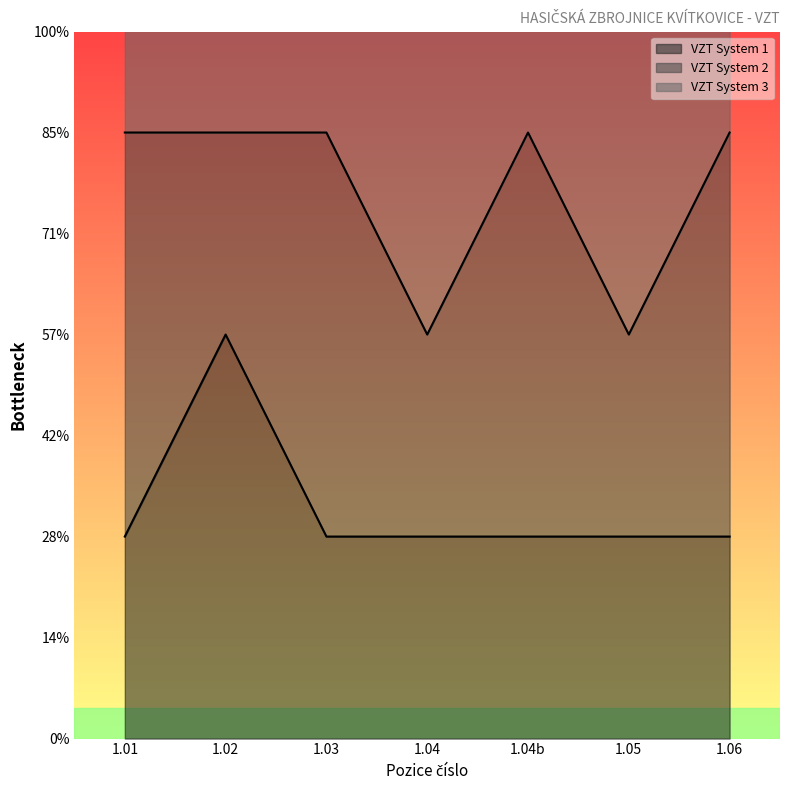

Which series has the largest total across all categories?

VZT System 3